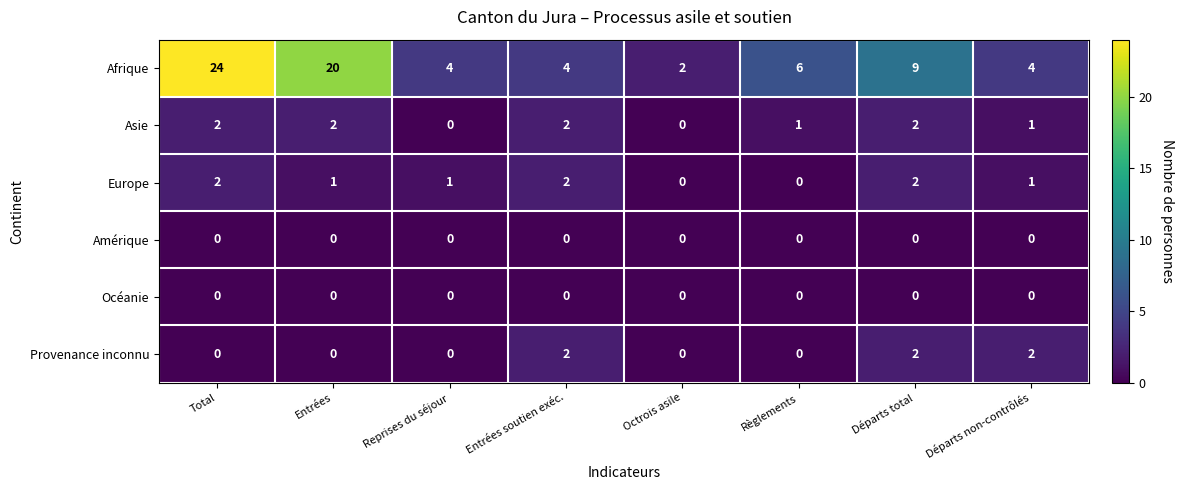

Is the value of Europe at Départs total greater than the value of Provenance inconnu at Reprises du séjour?

Yes